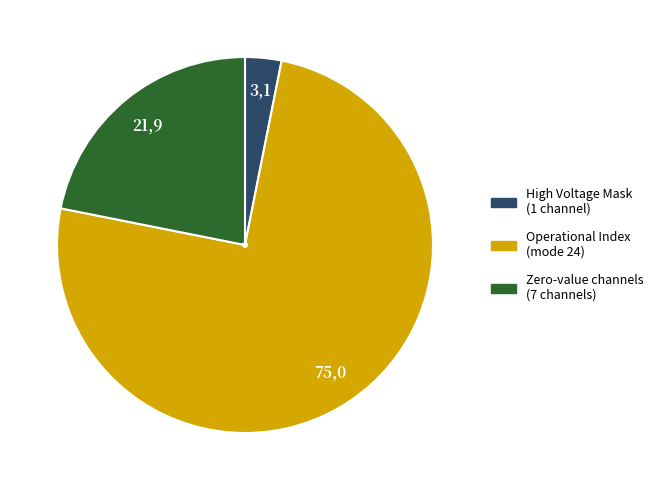

True or false: Operational Index (mode 24) accounts for 75% of the total.

True